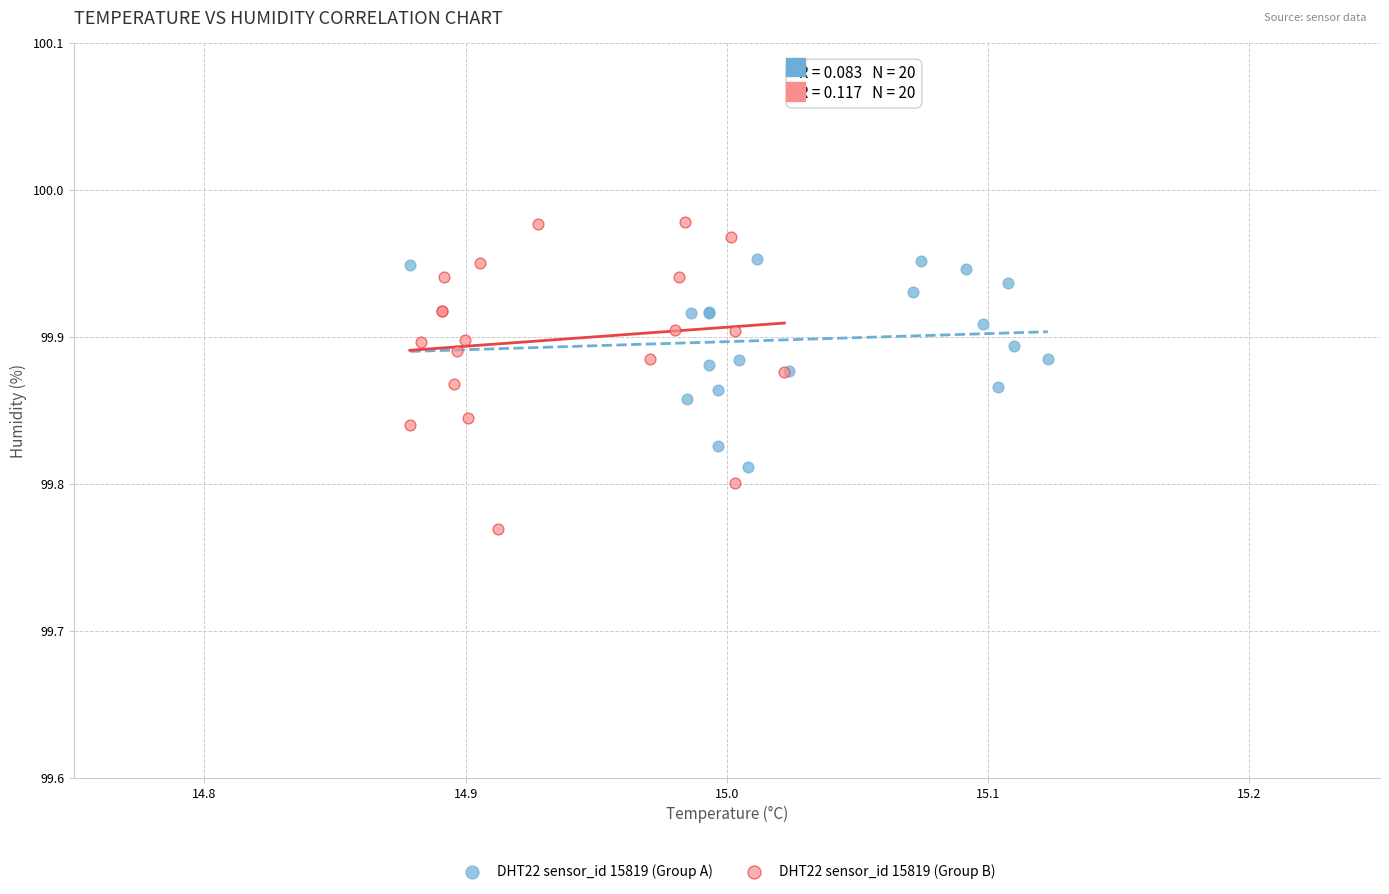

Which series contains the lowest Y value?

DHT22 sensor_id 15819 (Group B)